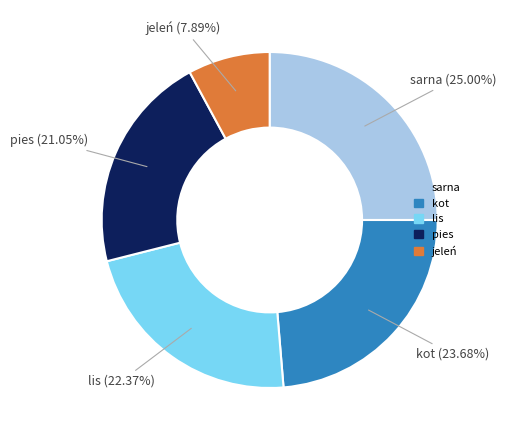

Does any single category account for the majority?

No